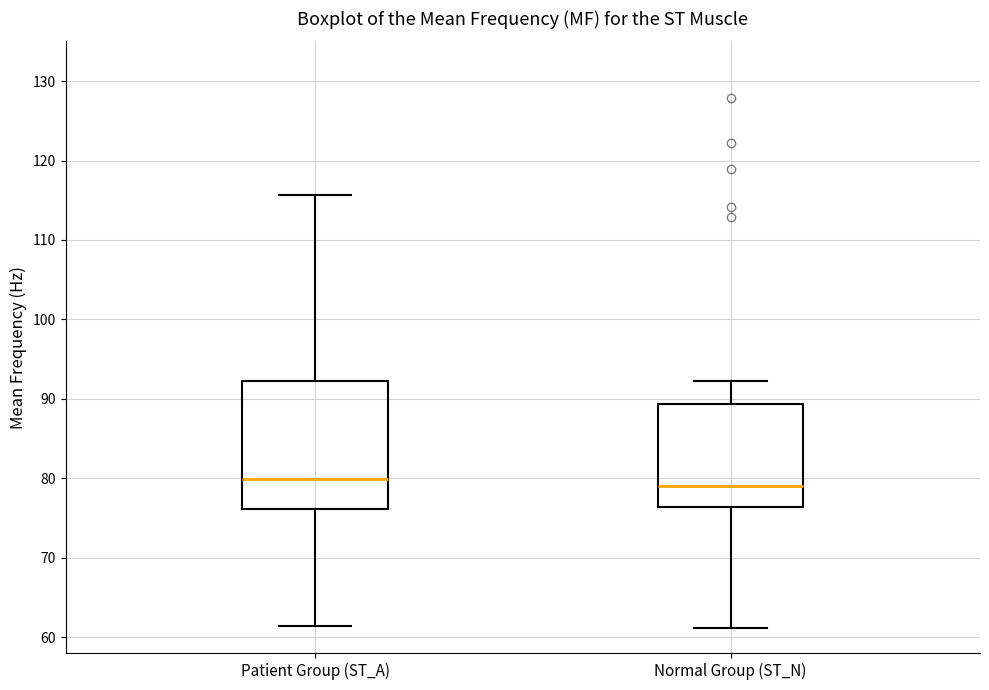

Where is the upper edge of the box for Patient Group (ST_A) on the y-axis? The values are not printed on the chart, so give them approximately, as read against the axis.

92